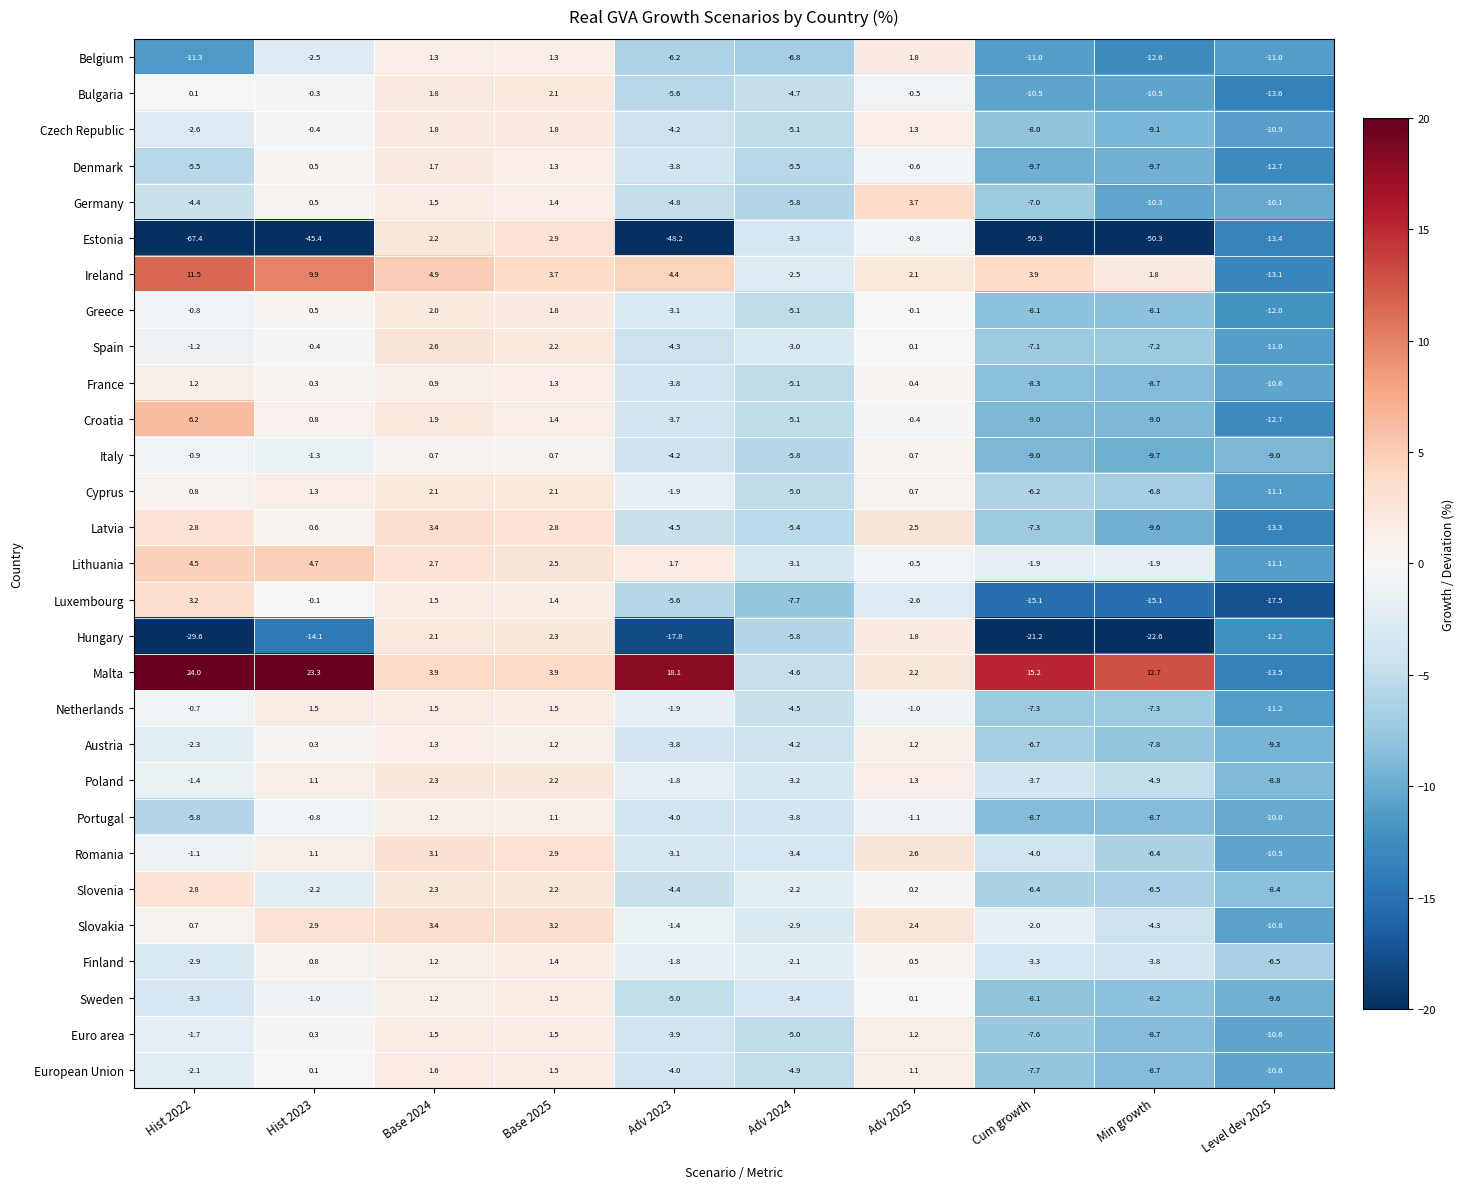

How many values in the Greece series are below 0?

7